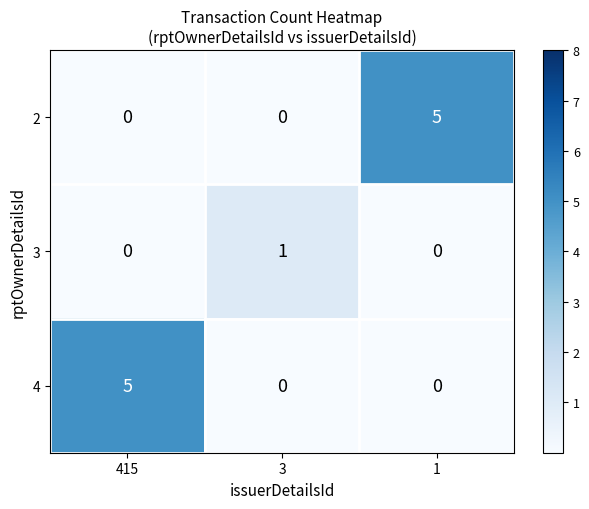

What is the maximum value shown in the chart?

5